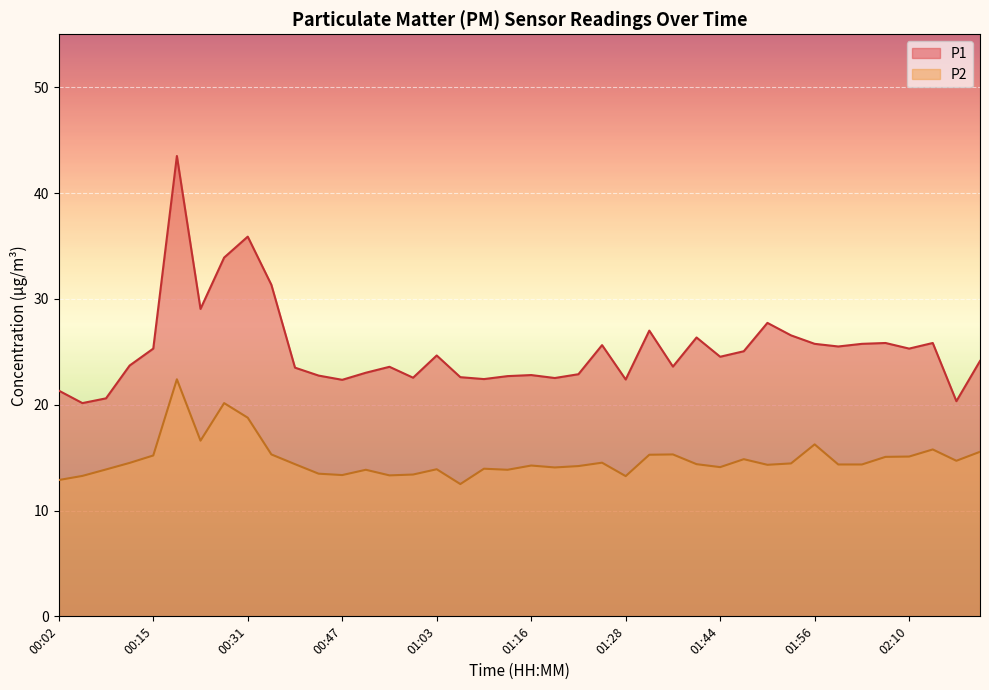

Rank the categories by P1 value from lowest to highest.

00:05, 02:16, 00:09, 00:02, 00:47, 01:28, 01:09, 01:19, 01:00, 01:06, 01:12, 00:41, 01:16, 01:22, 00:54, 00:37, 00:57, 01:37, 00:12, 02:19, 01:44, 01:03, 01:47, 00:15, 02:10, 02:00, 01:25, 01:56, 02:03, 02:06, 02:13, 01:41, 01:53, 01:34, 01:50, 00:21, 00:34, 00:28, 00:31, 00:18